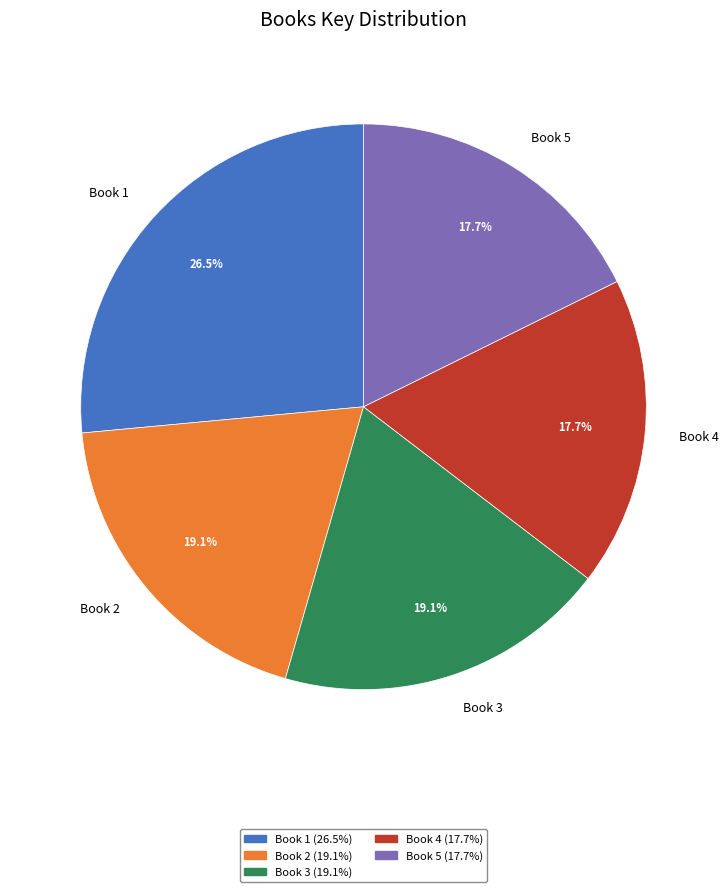

What percentage is NOT represented by Book 5?

82.3%